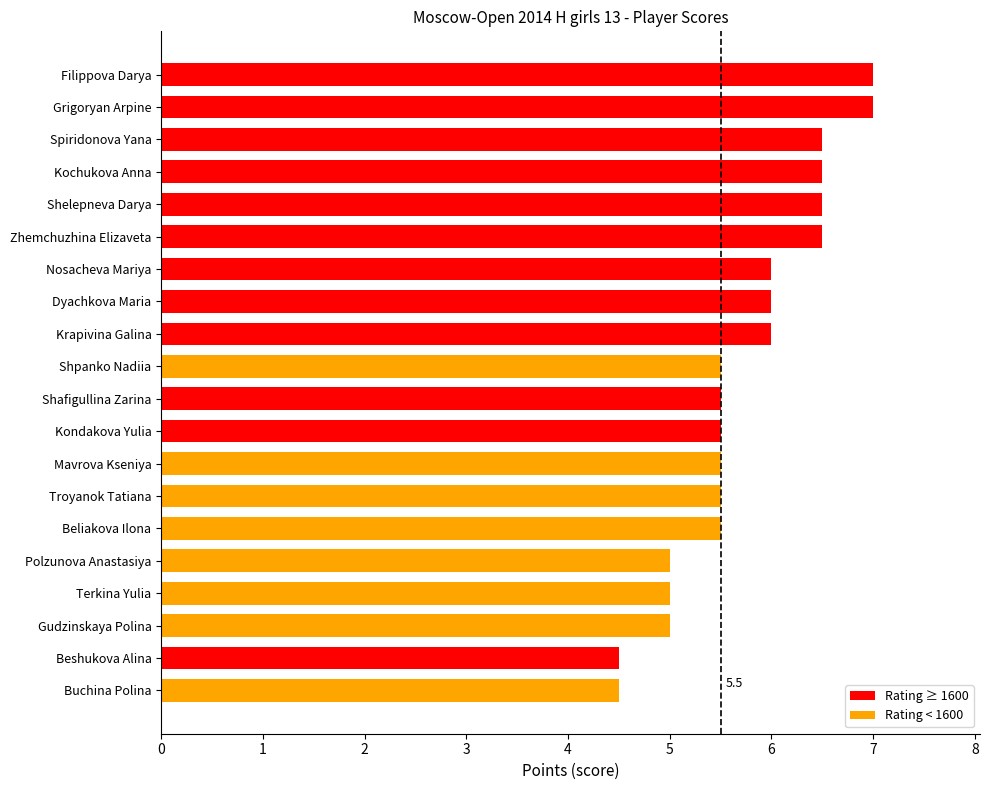

Reading bottom to top, transcribe all the data shown in this chart.

Buchina Polina=4.5	Beshukova Alina=4.5	Gudzinskaya Polina=5.0	Terkina Yulia=5.0	Polzunova Anastasiya=5.0	Beliakova Ilona=5.5	Troyanok Tatiana=5.5	Mavrova Kseniya=5.5	Kondakova Yulia=5.5	Shafigullina Zarina=5.5	Shpanko Nadiia=5.5	Krapivina Galina=6.0	Dyachkova Maria=6.0	Nosacheva Mariya=6.0	Zhemchuzhina Elizaveta=6.5	Shelepneva Darya=6.5	Kochukova Anna=6.5	Spiridonova Yana=6.5	Grigoryan Arpine=7.0	Filippova Darya=7.0